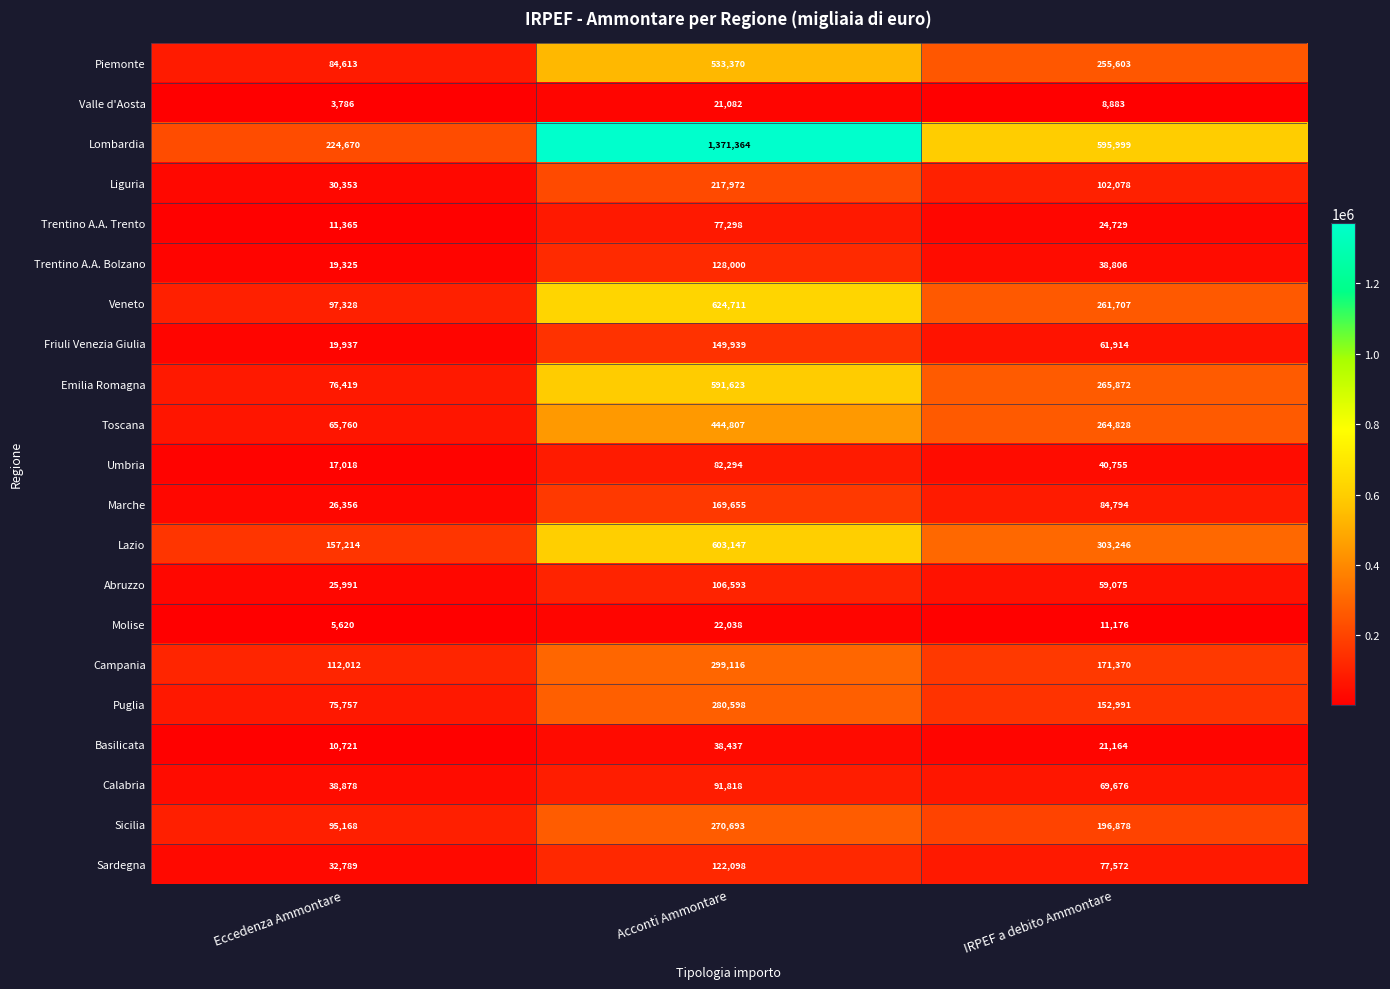

What is the total value across all series at IRPEF a debito Ammontare?

3069116